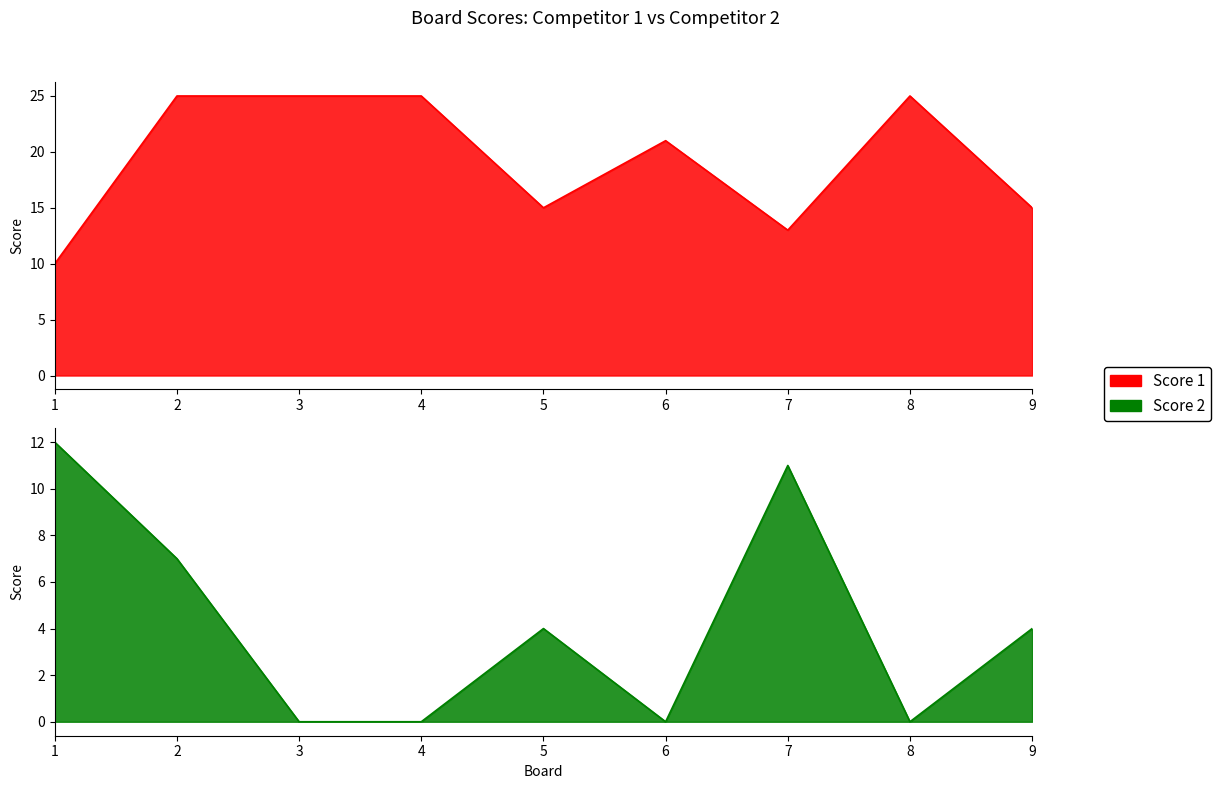

True or false: Score 1 has a value of 5 at 6.

False